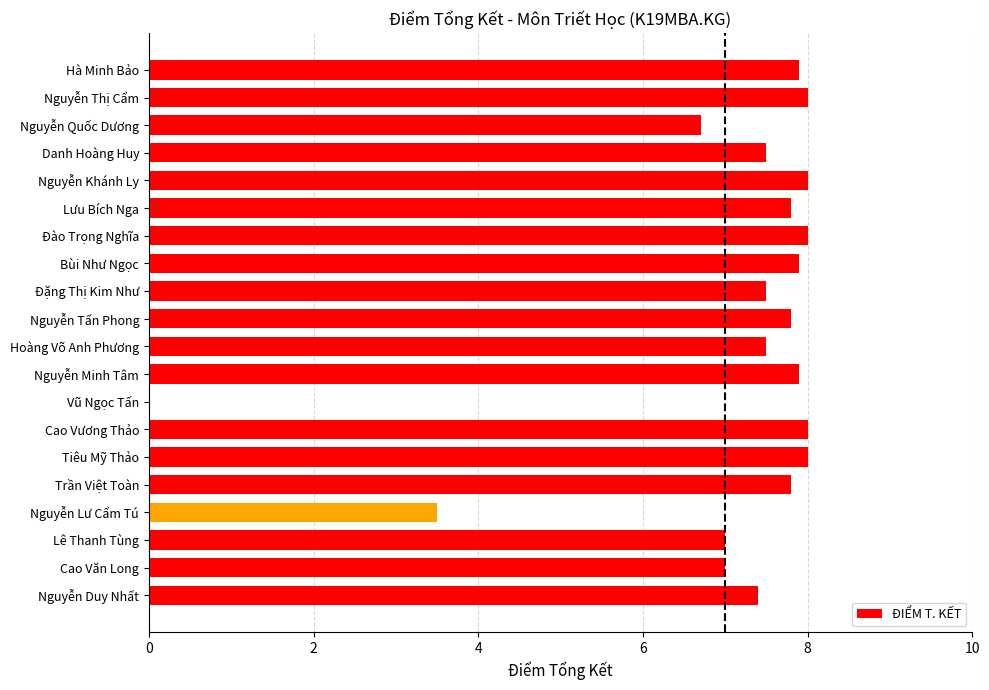

Reading bottom to top, what are all the values shown in this chart?

Nguyễn Duy Nhất=7.4	Cao Văn Long=7.0	Lê Thanh Tùng=7.0	Nguyễn Lư Cẩm Tú=3.5	Trần Việt Toàn=7.8	Tiêu Mỹ Thảo=8.0	Cao Vương Thảo=8.0	Vũ Ngọc Tấn=0.0	Nguyễn Minh Tâm=7.9	Hoàng Võ Anh Phương=7.5	Nguyễn Tấn Phong=7.8	Đặng Thị Kim Như=7.5	Bùi Như Ngọc=7.9	Đào Trọng Nghĩa=8.0	Lưu Bích Nga=7.8	Nguyễn Khánh Ly=8.0	Danh Hoàng Huy=7.5	Nguyễn Quốc Dương=6.7	Nguyễn Thị Cẩm=8.0	Hà Minh Bảo=7.9